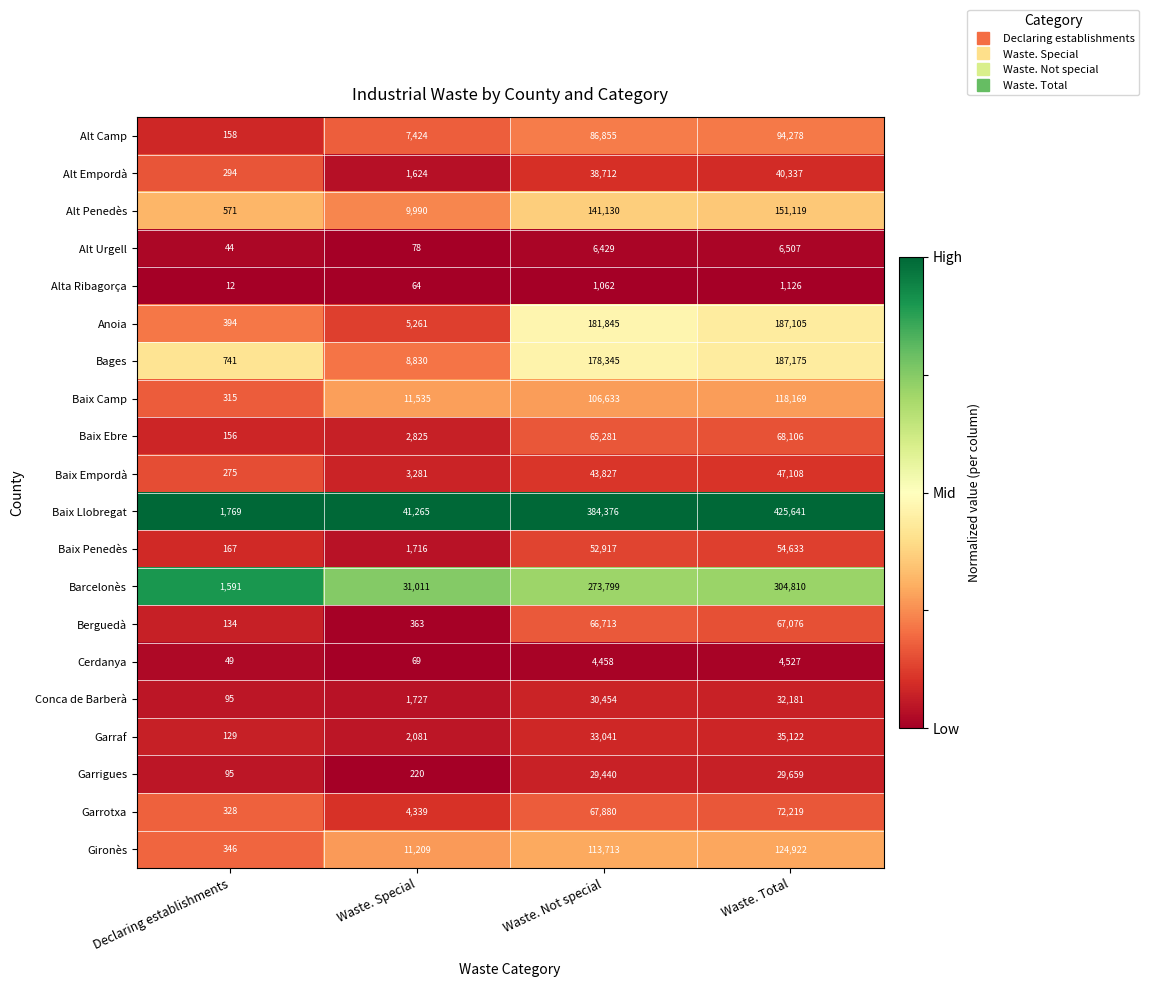

At which category is the sum across all series the highest?

Waste. Total